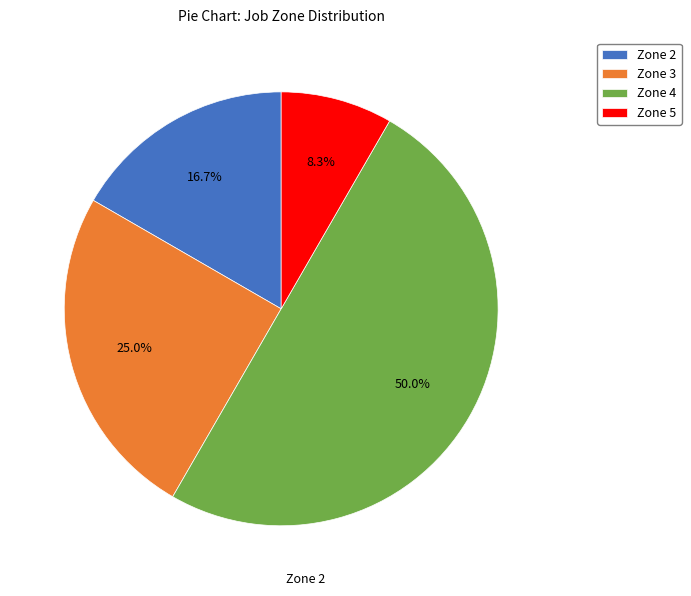

To the nearest percent, what is the combined percentage of Zone 4 and Zone 3?

75%